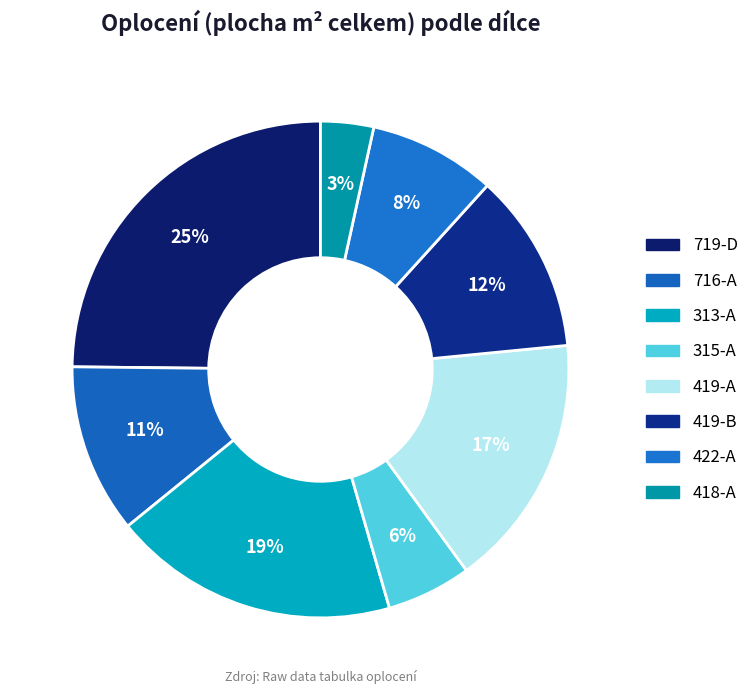

Count the number of slices in the pie.

8